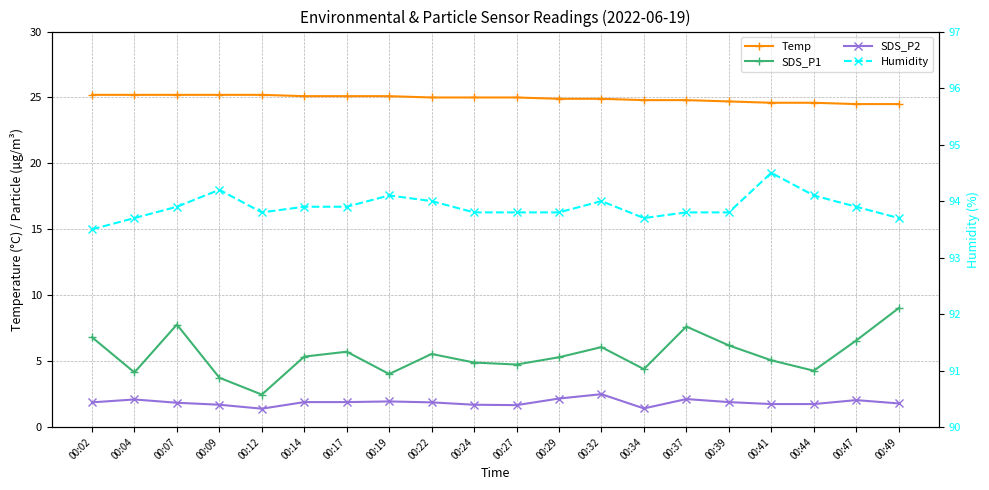

Which label corresponds to the largest value in the chart?

00:41